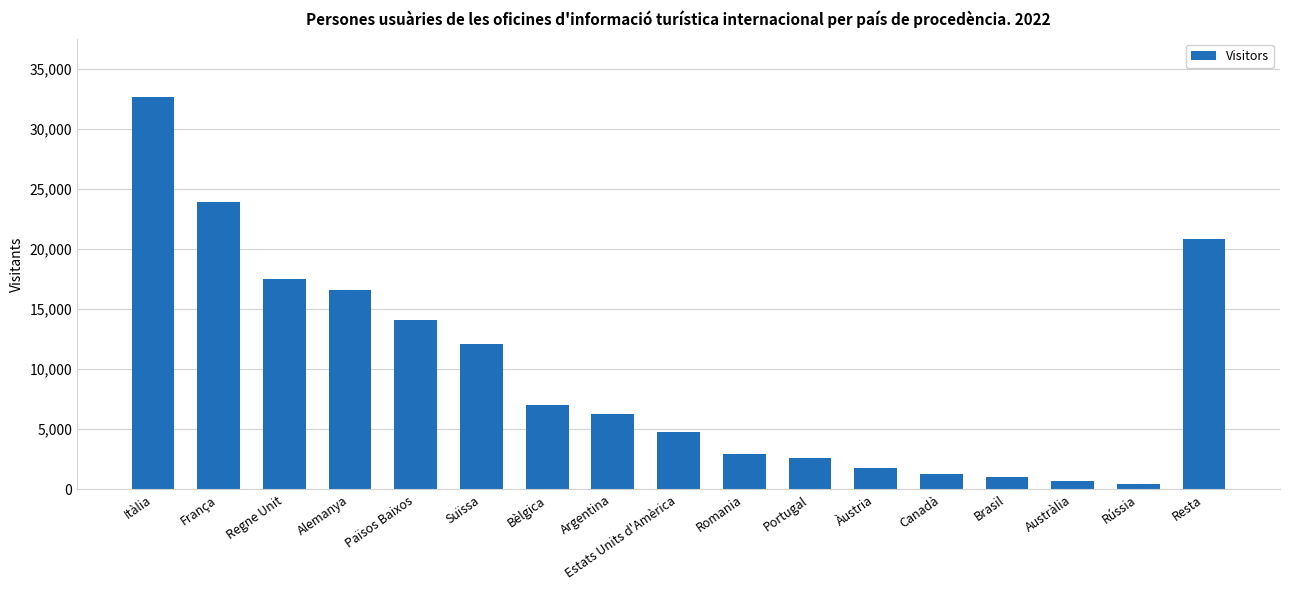

Between Alemanya and Àustria, which is larger?

Alemanya